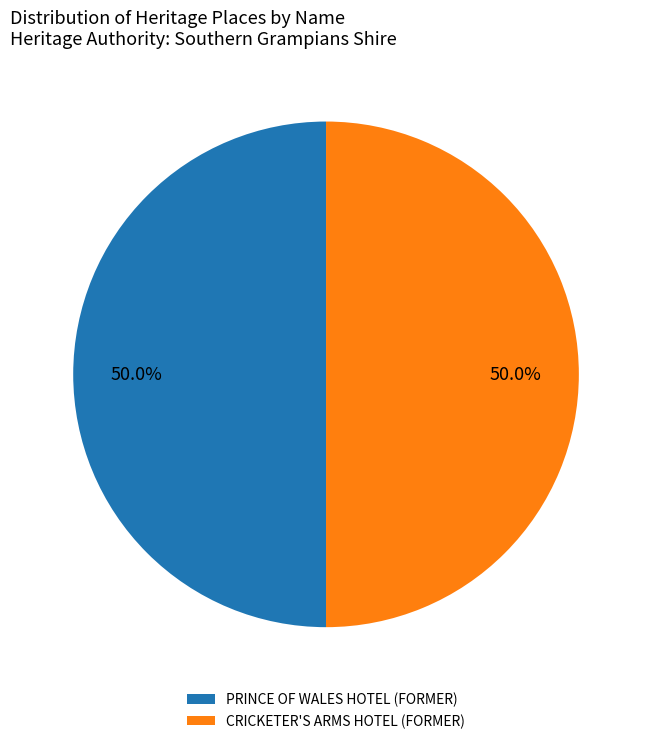

Is the sum of PRINCE OF WALES HOTEL (FORMER) and CRICKETER'S ARMS HOTEL (FORMER) greater than half?

Yes